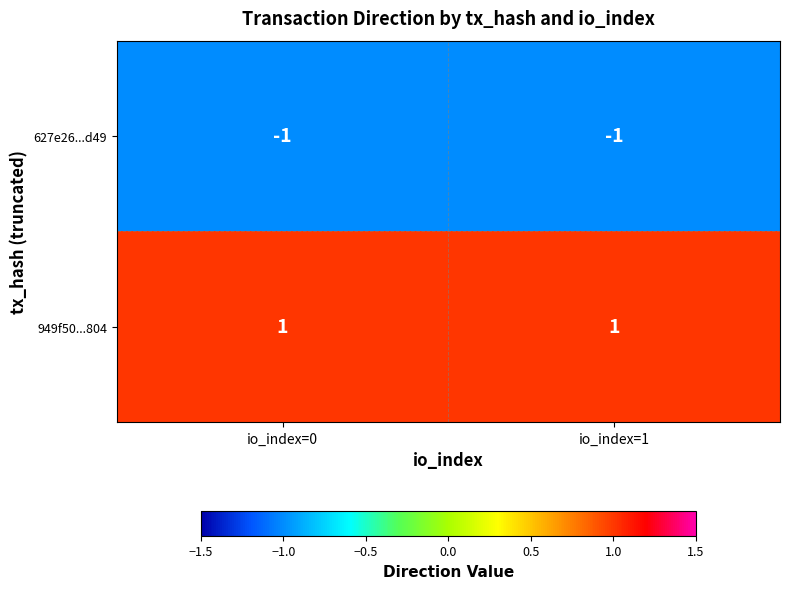

Reading left to right, list all the values displayed in this chart.

627e26...d49: io_index=0=-1	io_index=1=-1
949f50...804: io_index=0=1	io_index=1=1